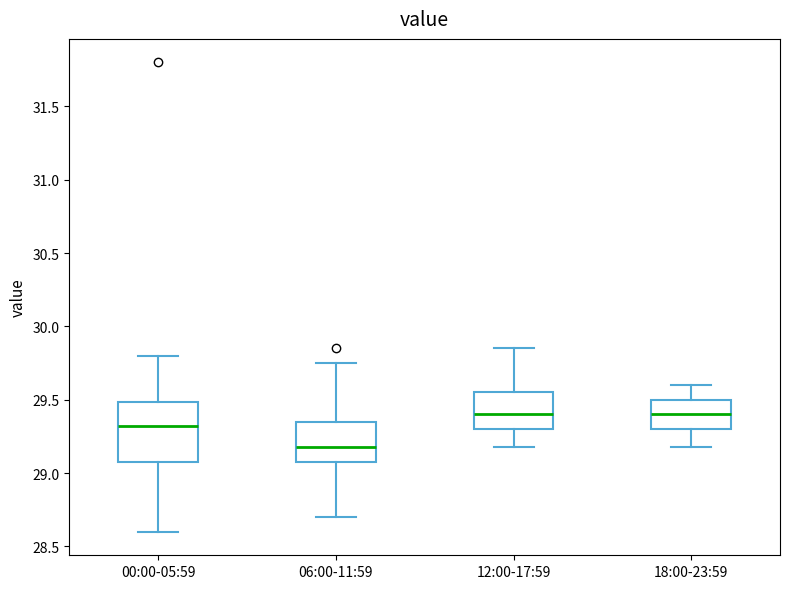

Reading left to right, transcribe this box plot: for each box, give where its median line is, the range the box spans, and where its two whiskers end, as read against the y-axis. The values are not printed on the chart, so give them approximately, as read against the axis.

00:00-05:59: median 29.30, box 29.10 to 29.50, whiskers 28.60 to 29.80
06:00-11:59: median 29.20, box 29.10 to 29.35, whiskers 28.70 to 29.75
12:00-17:59: median 29.40, box 29.30 to 29.55, whiskers 29.20 to 29.85
18:00-23:59: median 29.40, box 29.30 to 29.50, whiskers 29.20 to 29.60